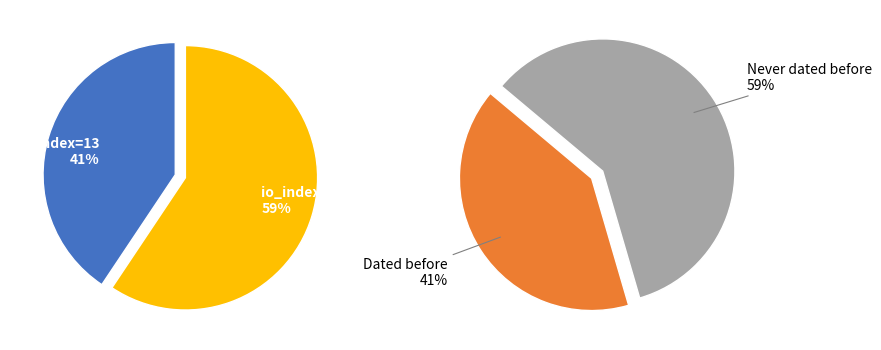

To the nearest percent, what portion does io_index=19 represent?

59%